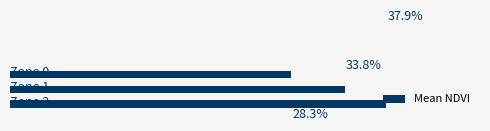

Does the chart contain any negative values?

No